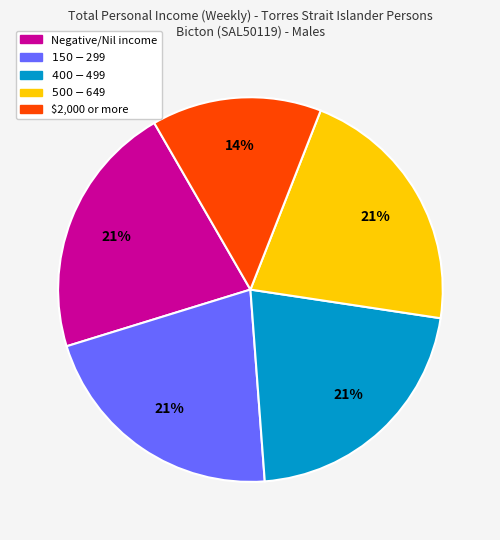

What percentage is the Negative/Nil income slice, to the nearest percent?

21%